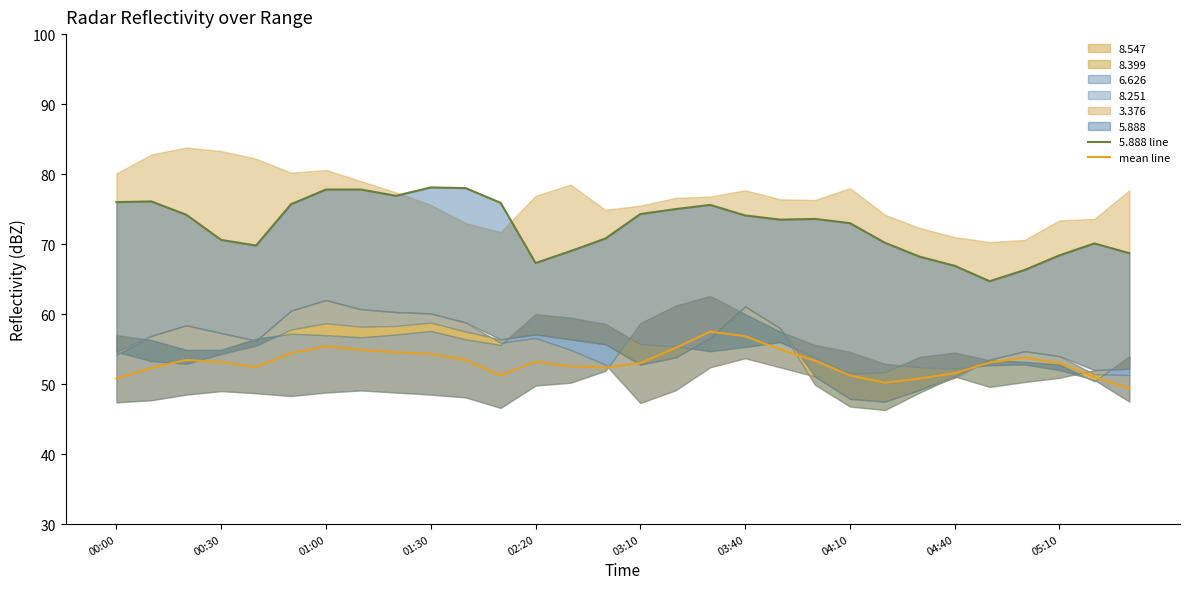

True or false: 5.888 line and mean line intersect in this chart.

False